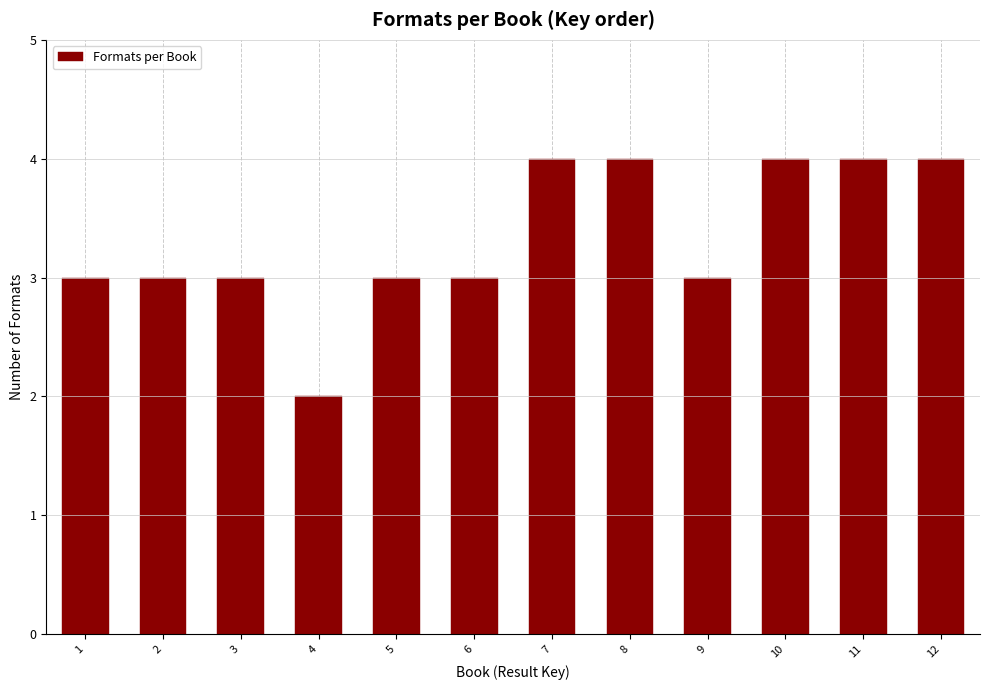

Reading right to left, transcribe all the data shown in this chart.

12=4	11=4	10=4	9=3	8=4	7=4	6=3	5=3	4=2	3=3	2=3	1=3